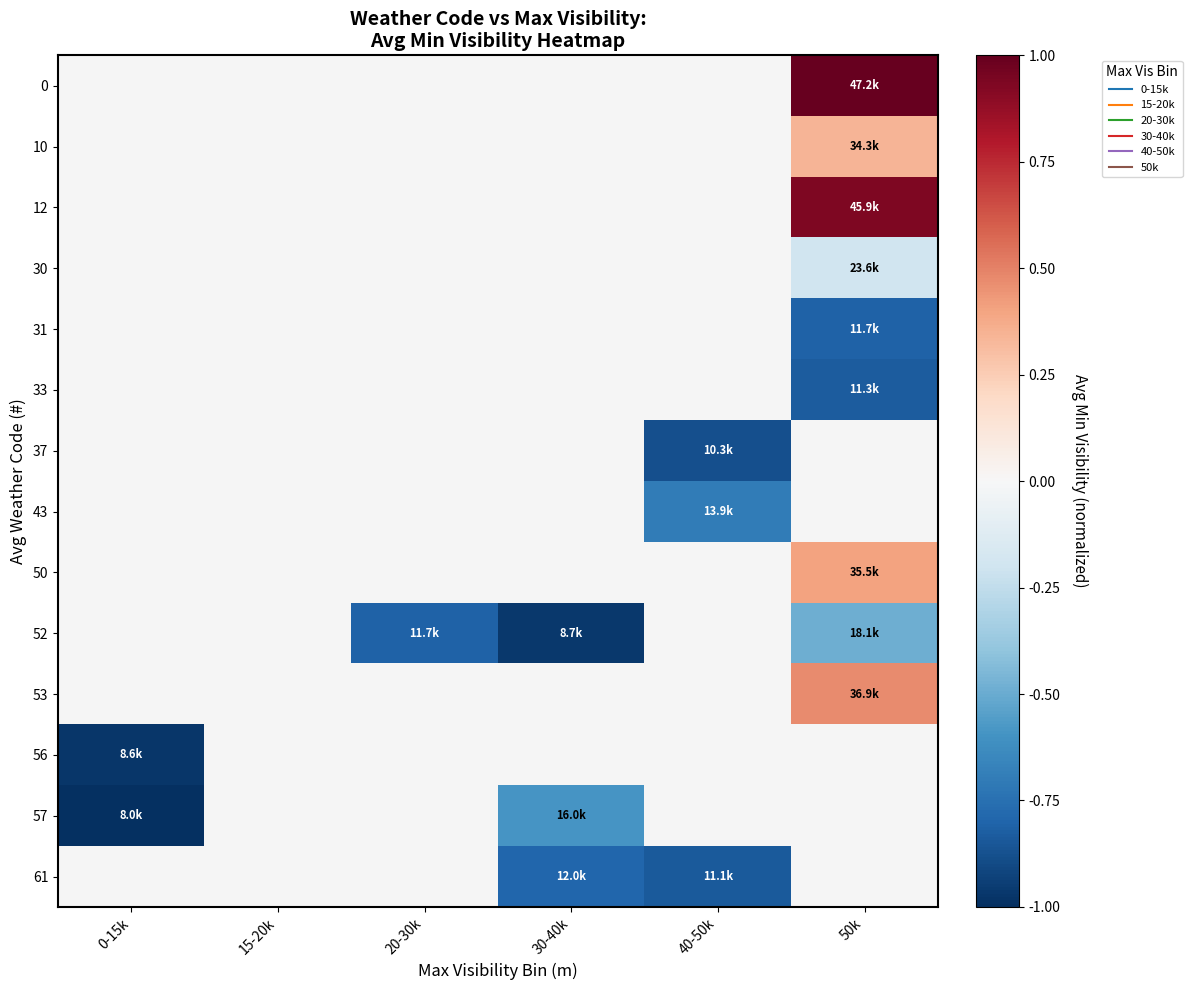

What is the greatest value displayed?

1.0